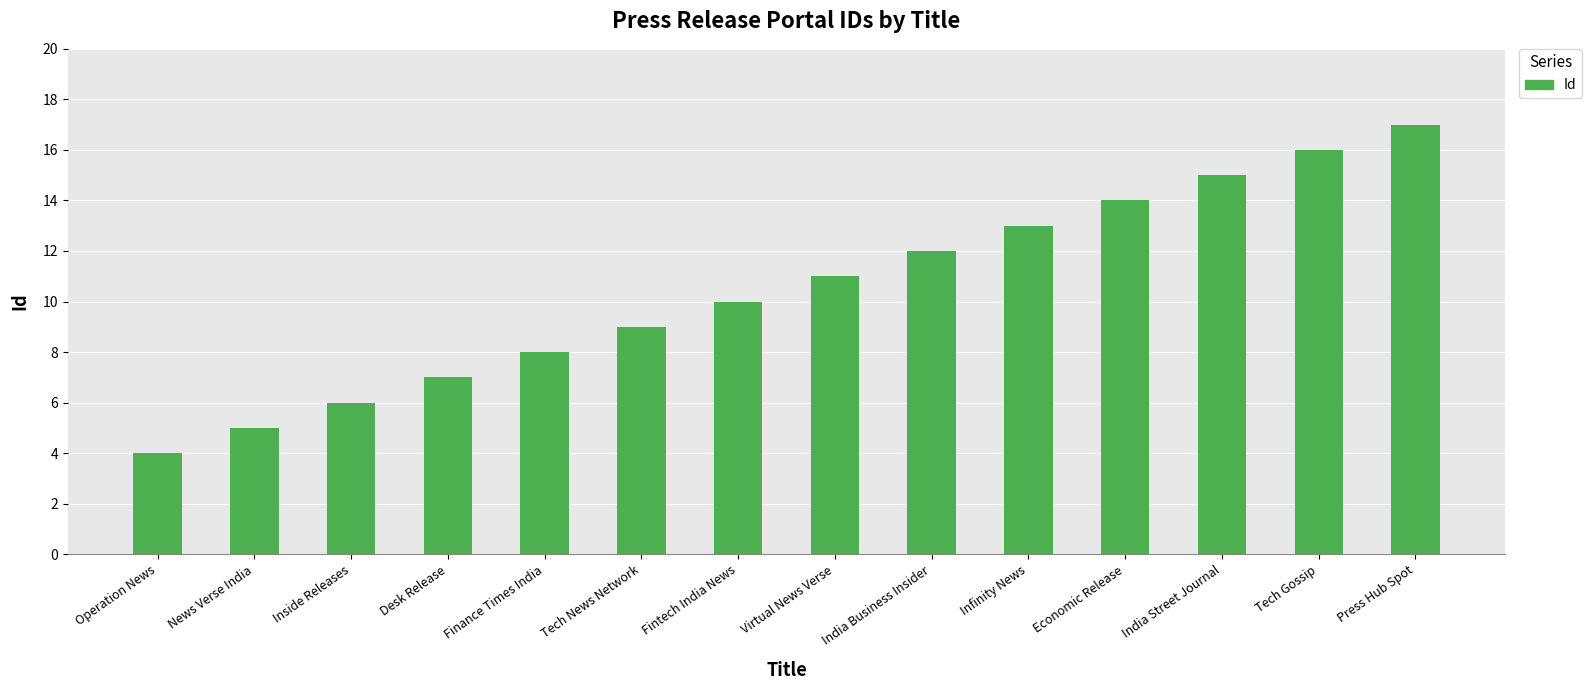

Which label corresponds to the largest value in the chart?

Press Hub Spot